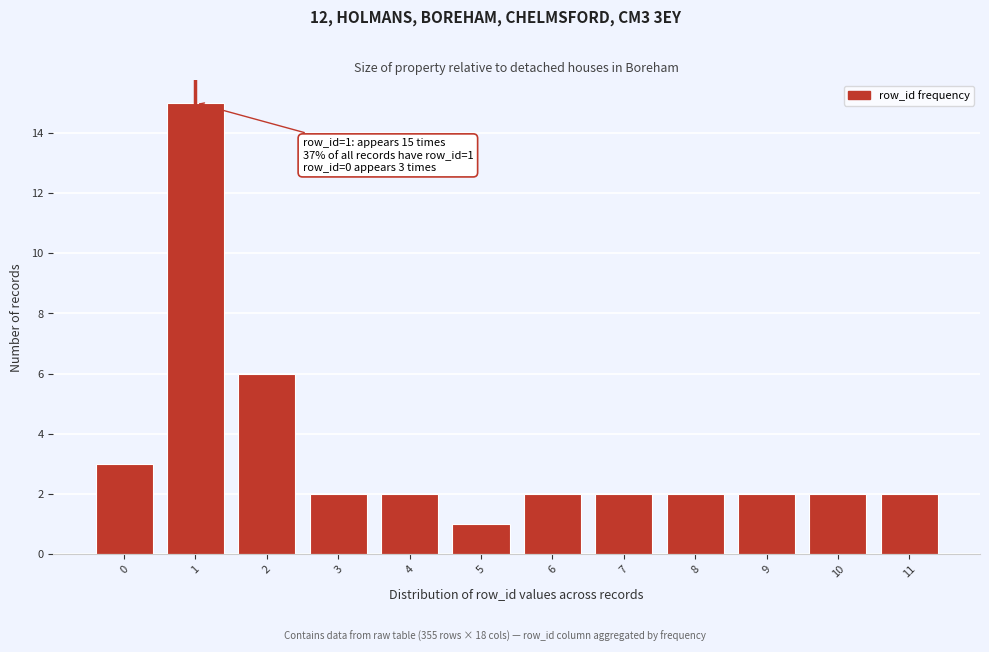

Reading left to right, list all the values displayed in this chart.

3	15	6	2	2	1	2	2	2	2	2	2